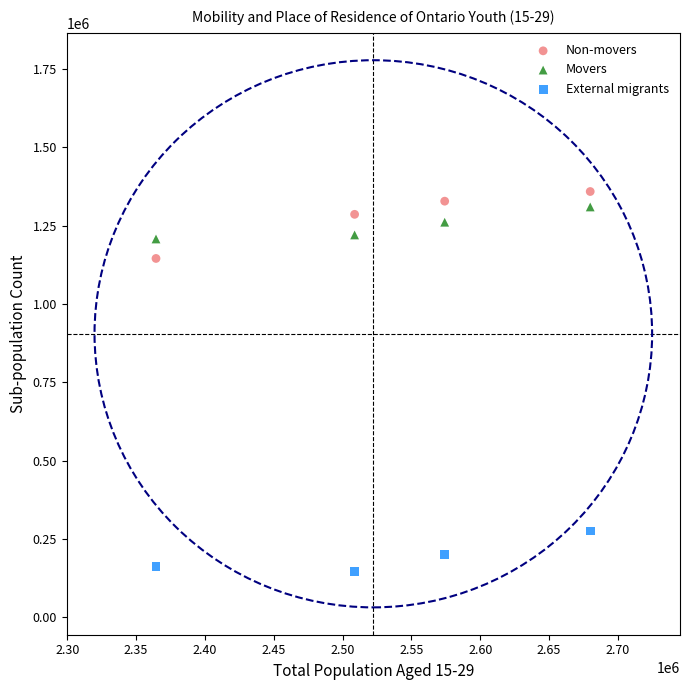

Which series contains the lowest Y value?

External migrants